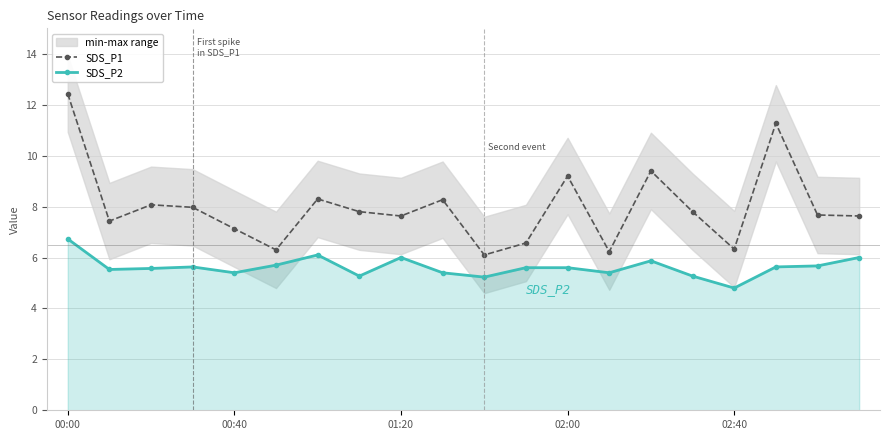

At which label does SDS_P1 first exceed 7?

00:00